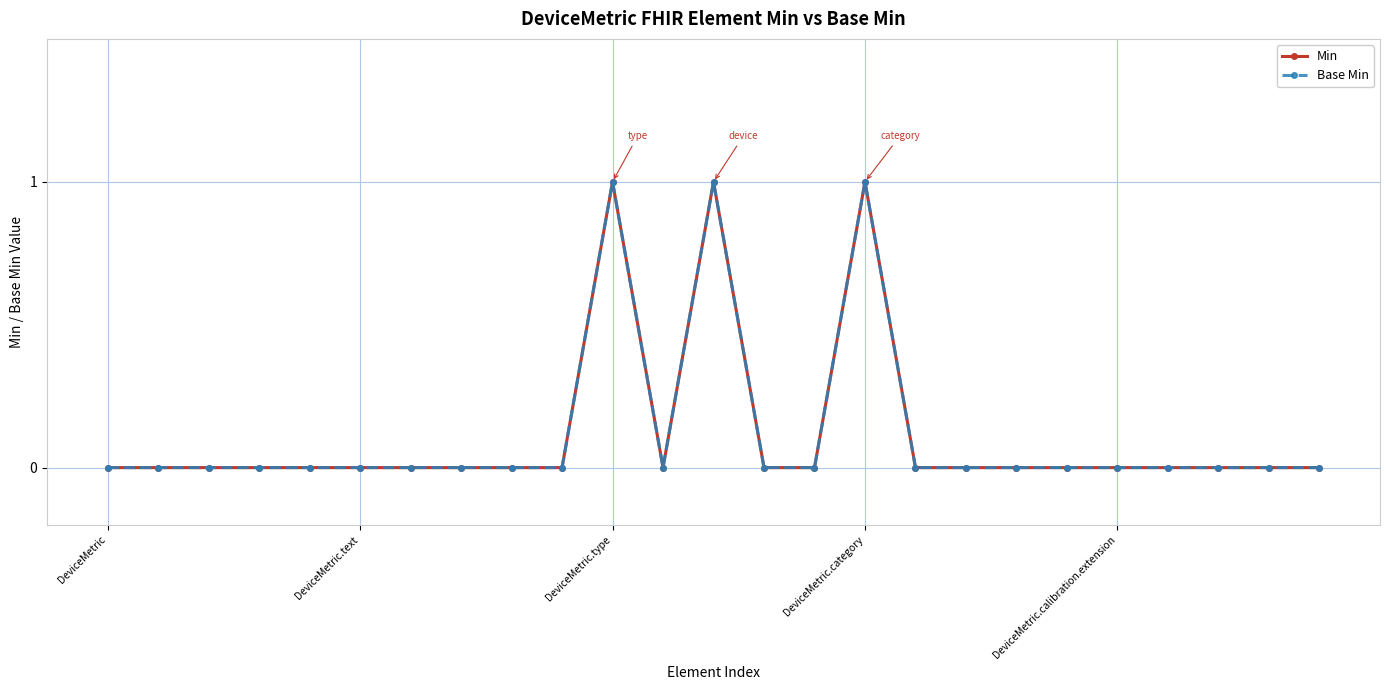

How many interior local peaks does the Base Min series have?

3